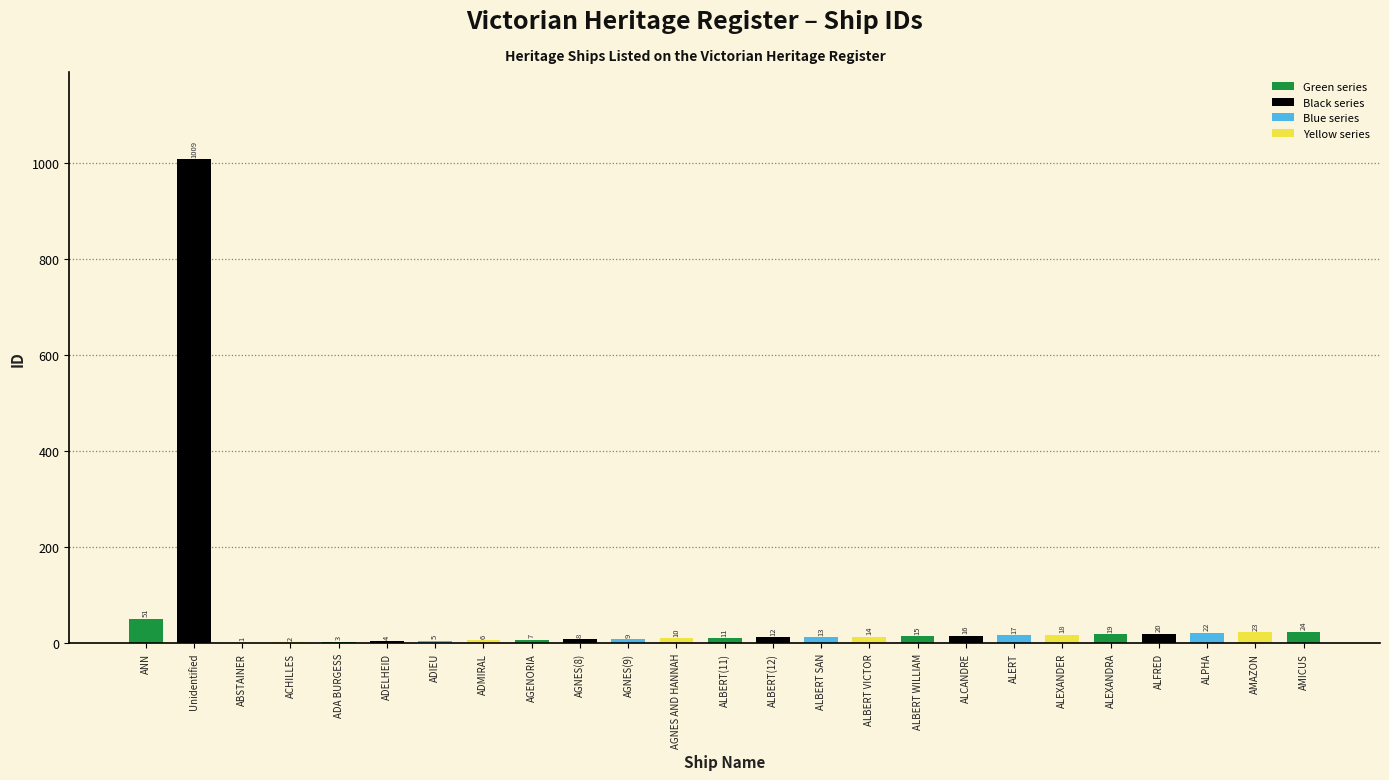

What is the change in value from ANN to AMICUS?

-27